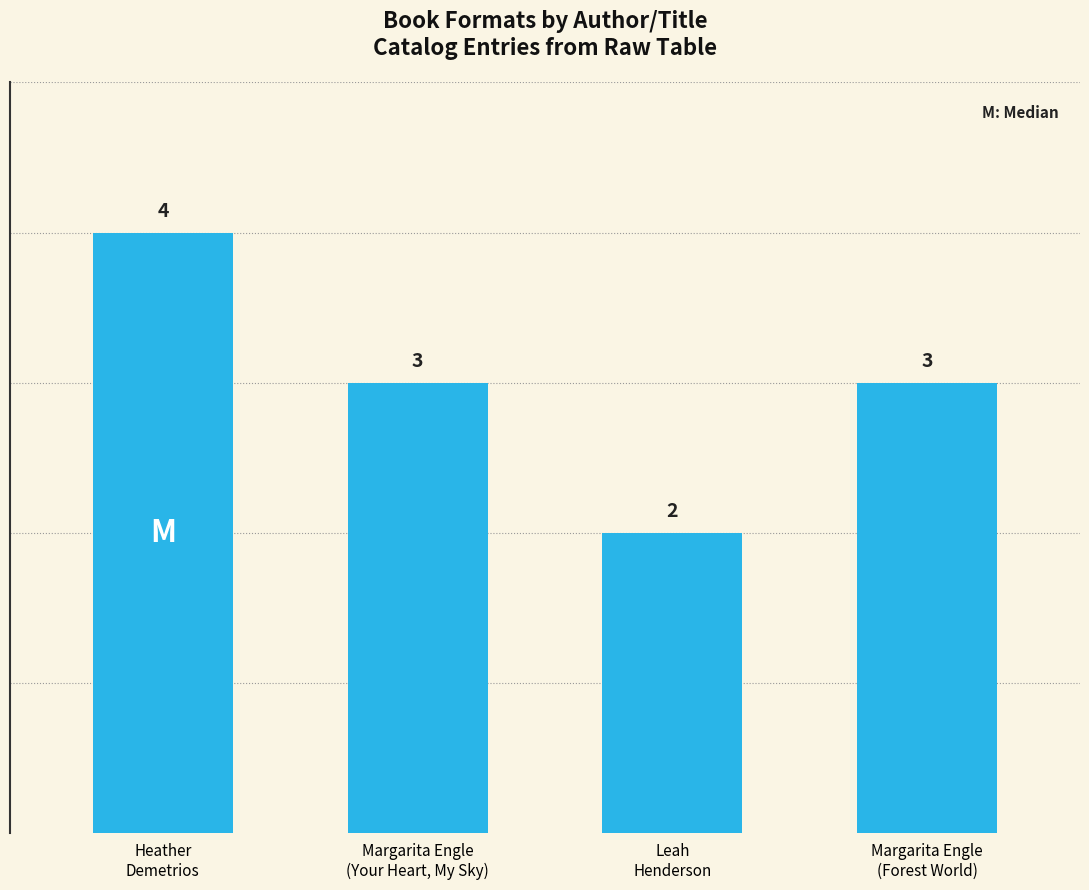

The chart shows a value of 3 at Margarita Engle
(Forest World). True or false?

True